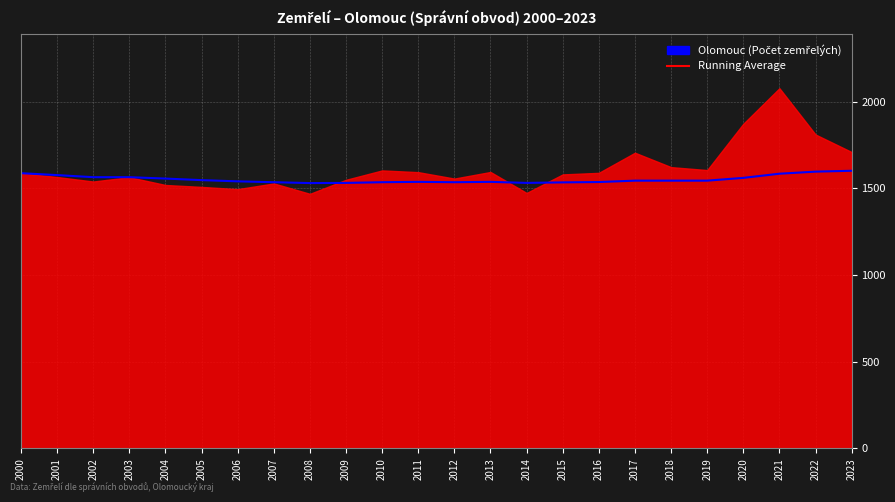

At which label does the data first exceed 1544?

2000